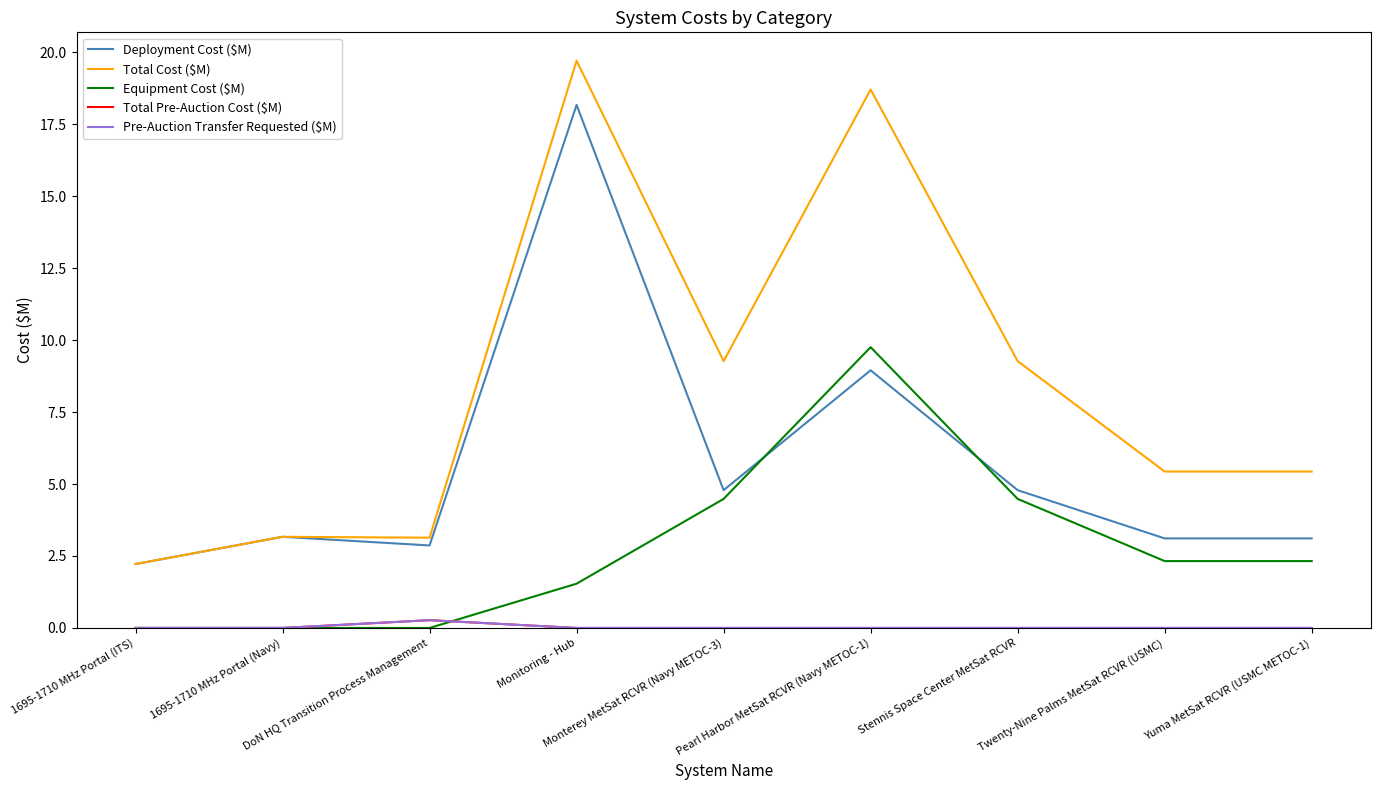

True or false: Total Cost ($M) and Pre-Auction Transfer Requested ($M) intersect in this chart.

False